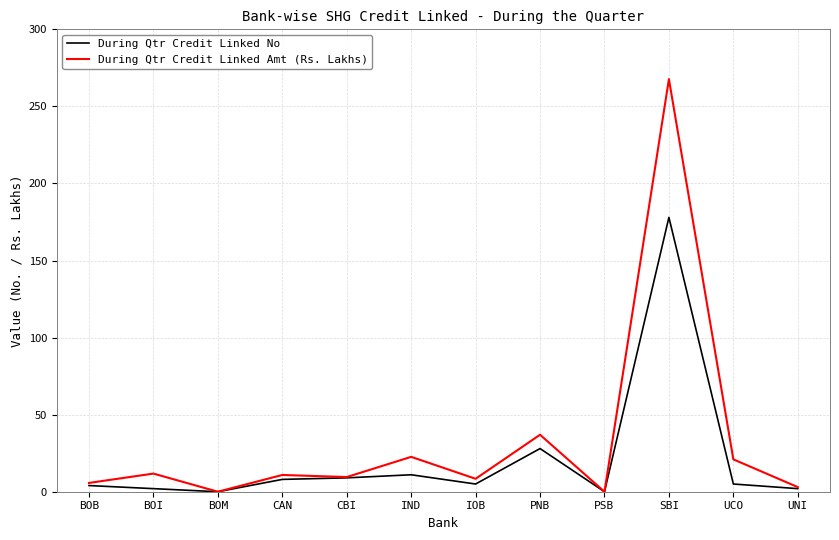

True or false: During Qtr Credit Linked Amt (Rs. Lakhs) has a value of 10.9 at CAN.

True